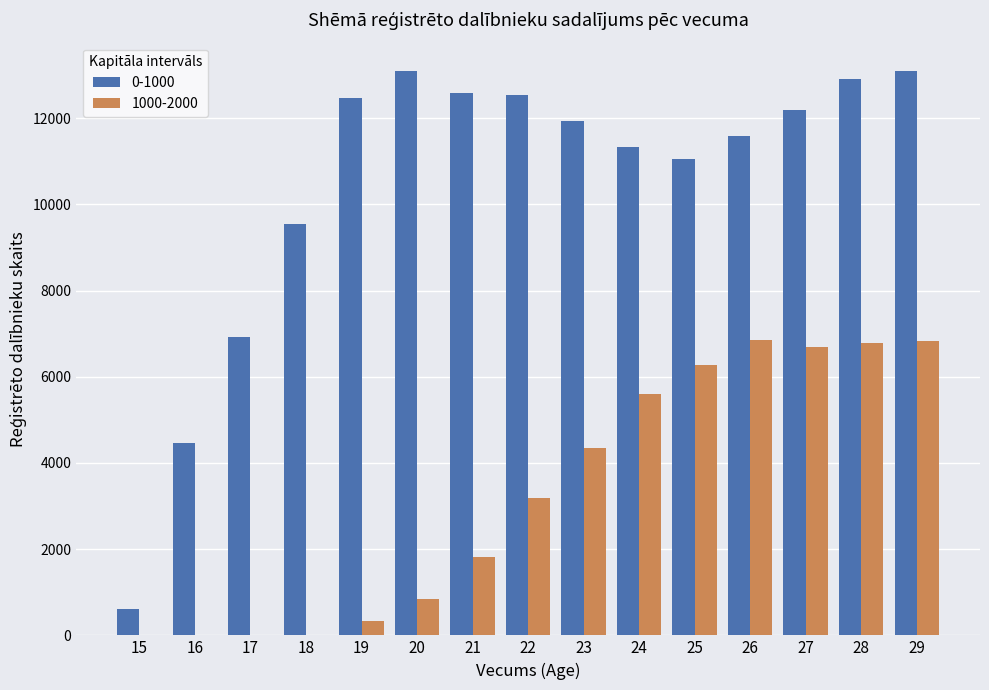

The value of 0-1000 at 21 is 12595. True or false?

True